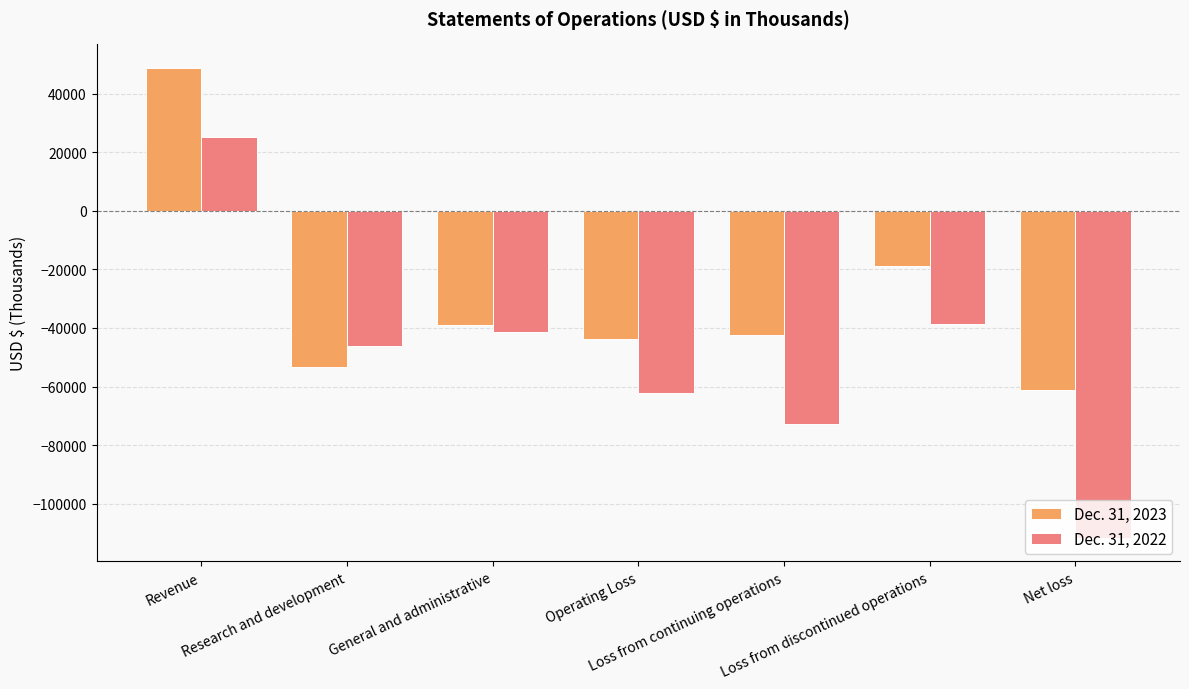

Reading left to right, transcribe all the data shown in this chart.

Dec. 31, 2023: Revenue=48727	Research and development=-53375	General and administrative=-39088	Operating Loss=-43736	Loss from continuing operations=-42527	Loss from discontinued operations=-18792	Net loss=-61319
Dec. 31, 2022: Revenue=25098	Research and development=-46122	General and administrative=-41284	Operating Loss=-62308	Loss from continuing operations=-72909	Loss from discontinued operations=-38728	Net loss=-111637